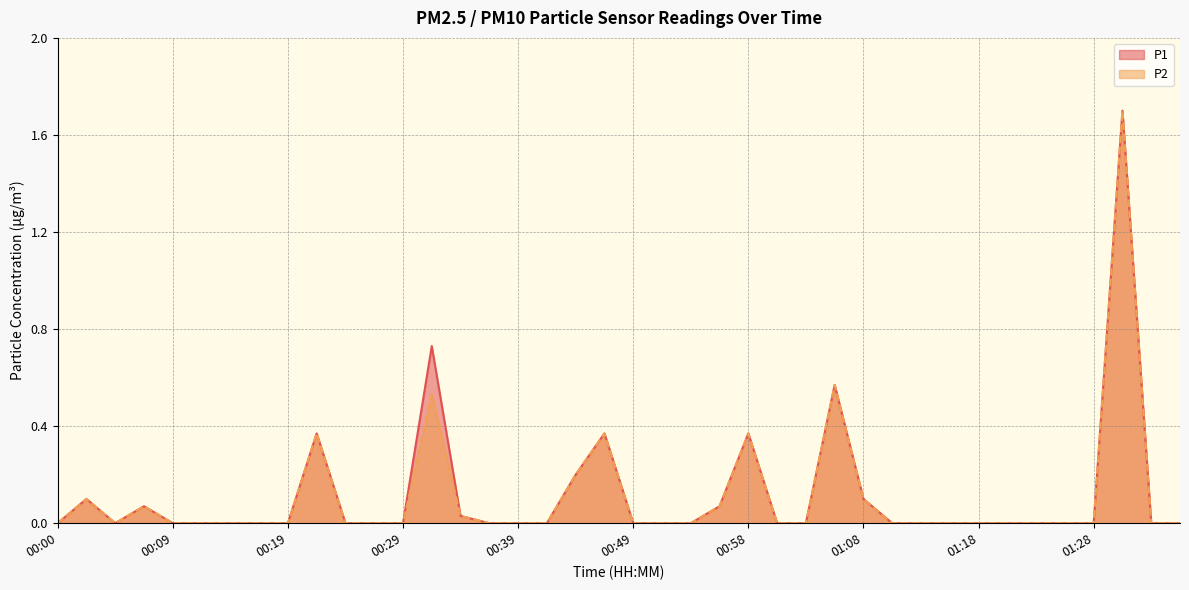

Reading left to right, extract all data points from this chart.

P1: 0.0	0.1	0.0	0.1	0.0	0.0	0.0	0.0	0.0	0.4	0.0	0.0	0.0	0.7	0.0	0.0	0.0	0.0	0.2	0.4	0.0	0.0	0.0	0.1	0.4	0.0	0.0	0.6	0.1	0.0	0.0	0.0	0.0	0.0	0.0	0.0	0.0	1.7	0.0	0.0
P2: 0.0	0.1	0.0	0.1	0.0	0.0	0.0	0.0	0.0	0.4	0.0	0.0	0.0	0.5	0.0	0.0	0.0	0.0	0.2	0.4	0.0	0.0	0.0	0.1	0.4	0.0	0.0	0.6	0.1	0.0	0.0	0.0	0.0	0.0	0.0	0.0	0.0	1.7	0.0	0.0